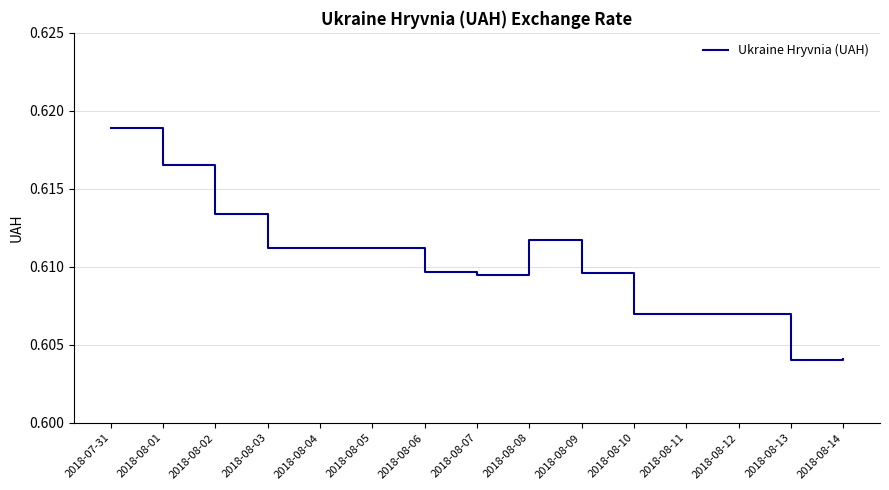

Count the values in the range 0 to 1.

15